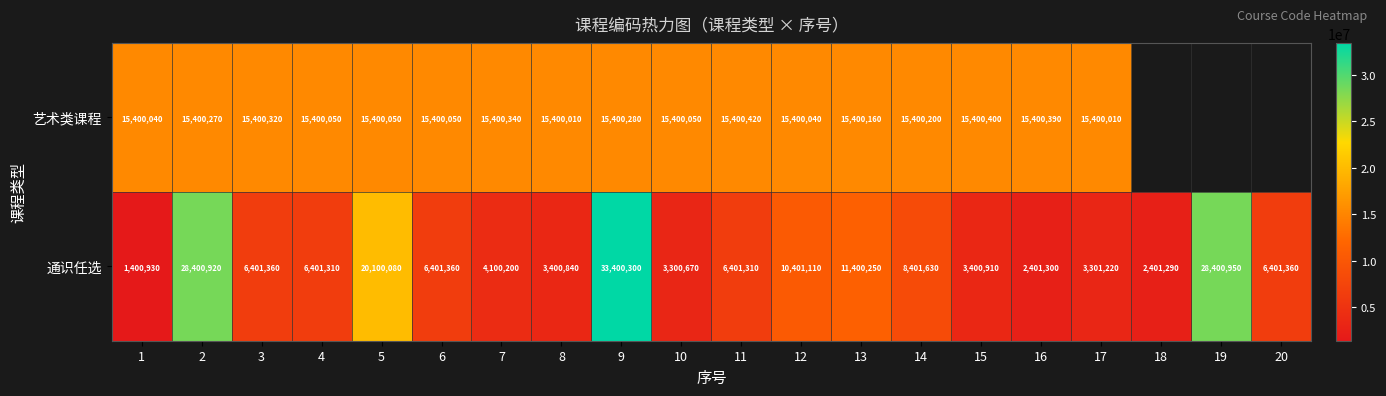

How many values in the 通识任选 series are below 6401360?

10